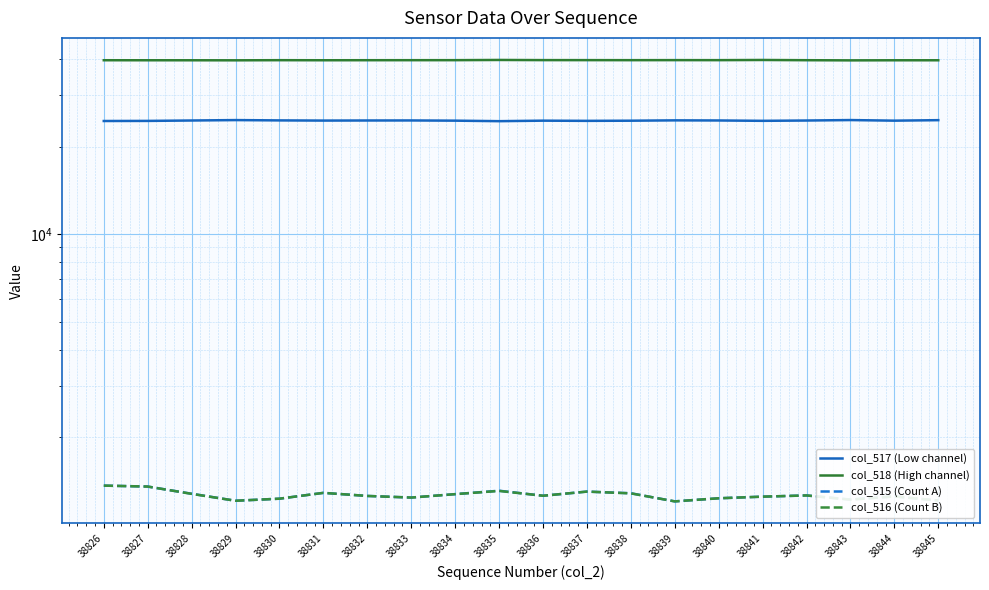

At which category does col_517 (Low channel) reach its first local valley?

38831